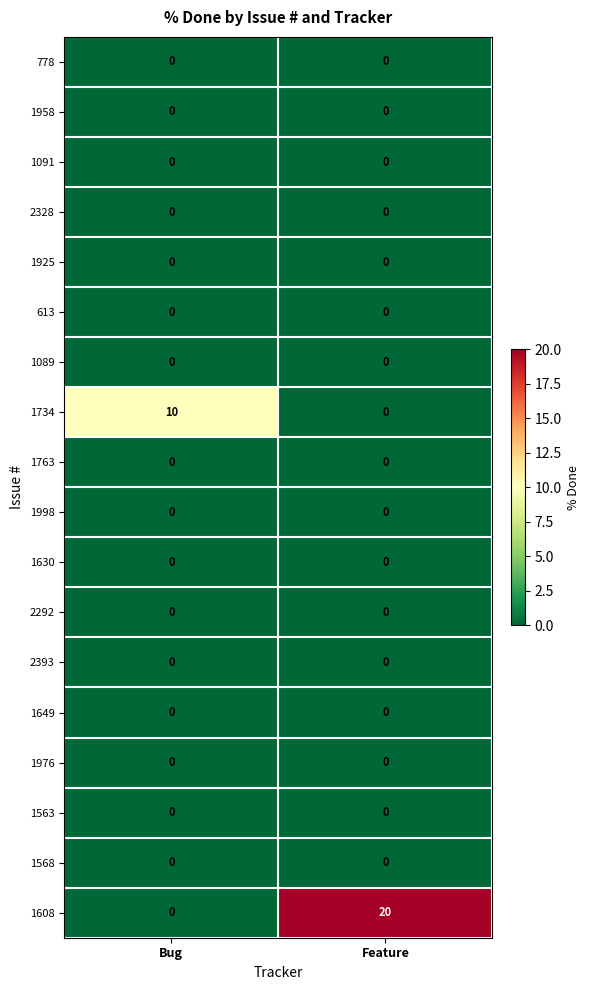

The 1649 series shows 0 at Feature. True or false?

True